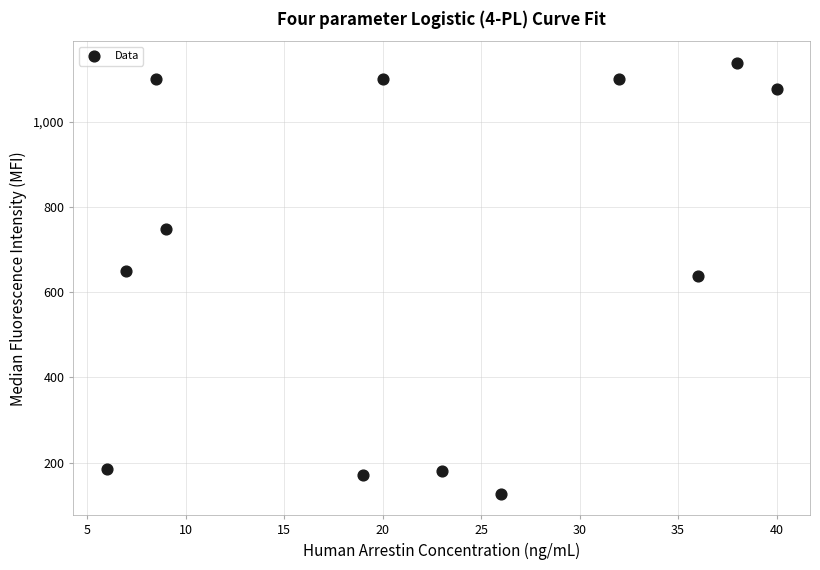

What is the average X value?

22.0